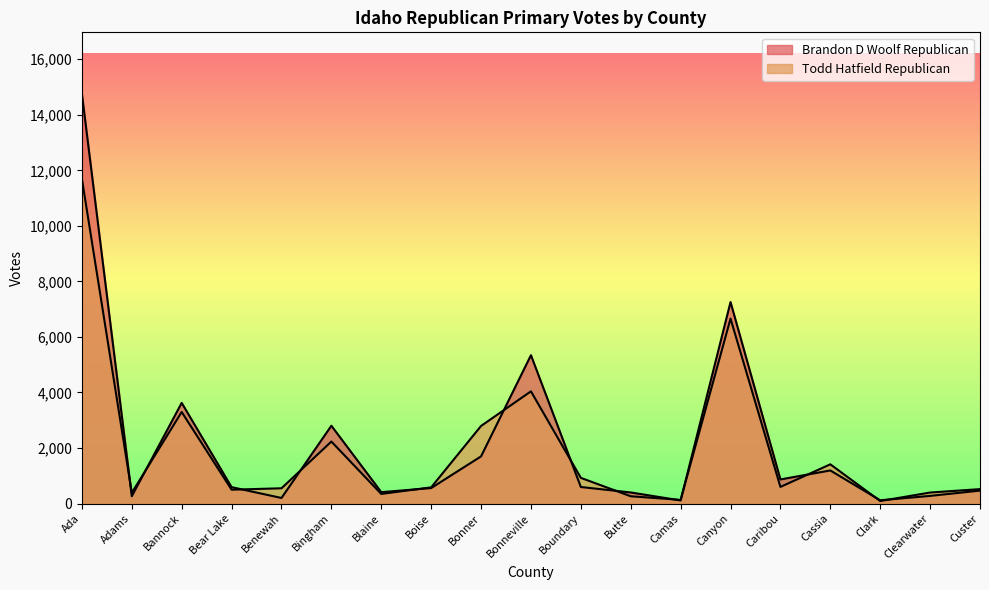

Is it true that Brandon D Woolf Republican equals 1246 at Bonneville?

False